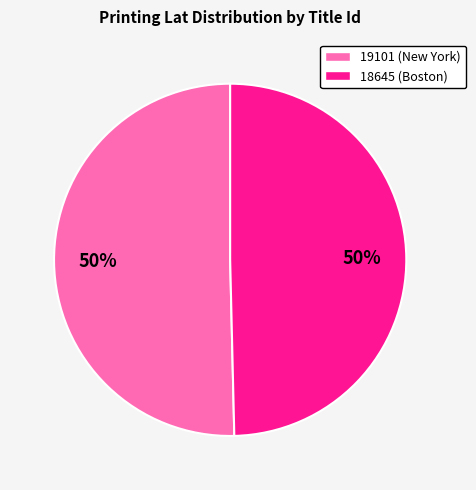

To the nearest percent, what is the average slice percentage?

50%